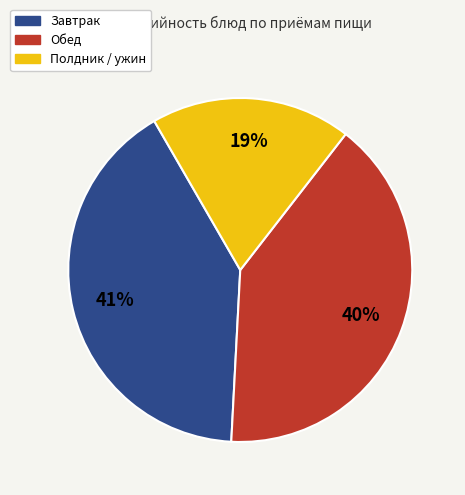

To the nearest percent, what is the average slice percentage?

33%